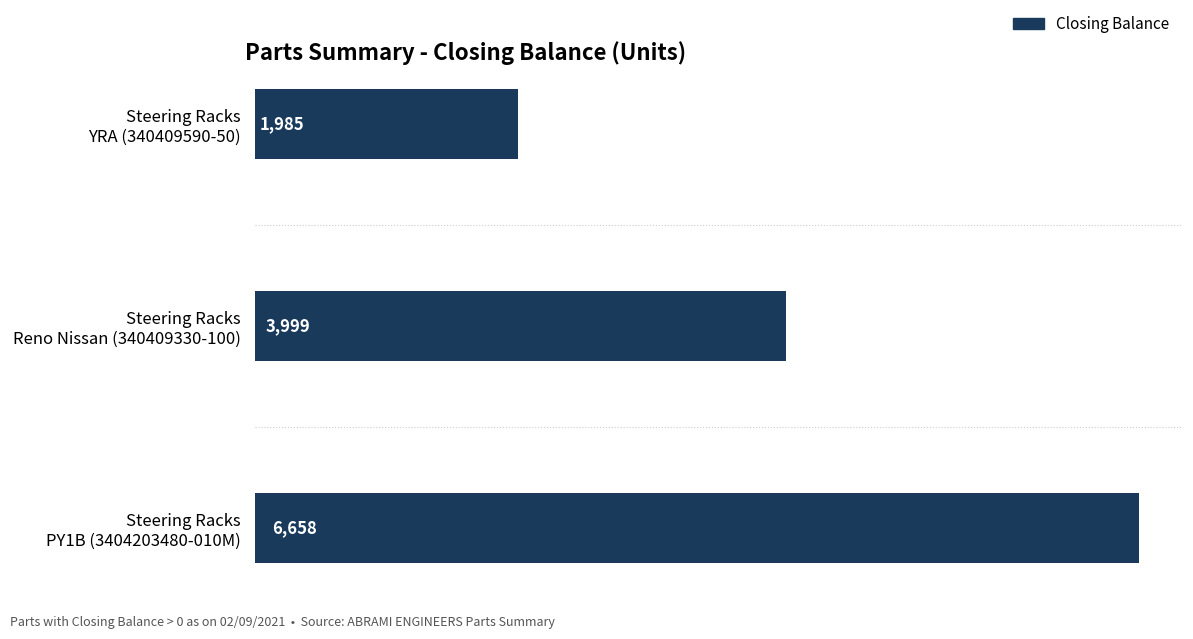

How many data points does each series have?

3